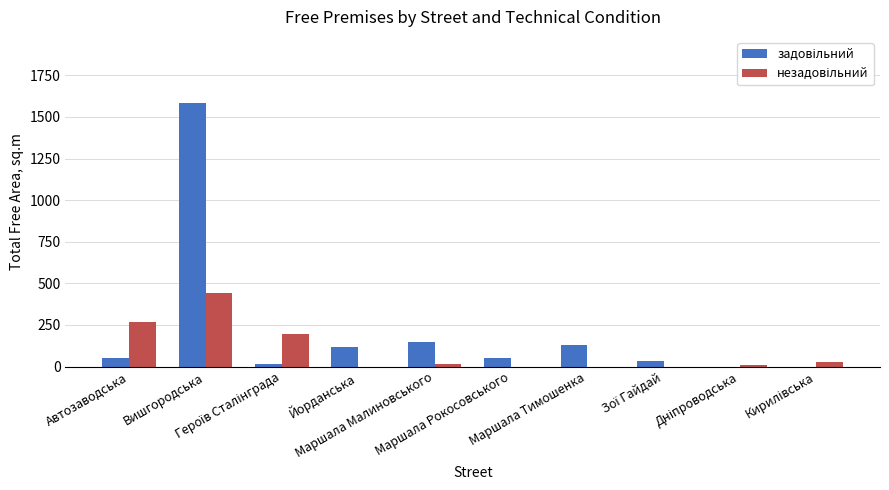

Count the number of data series in this chart.

2